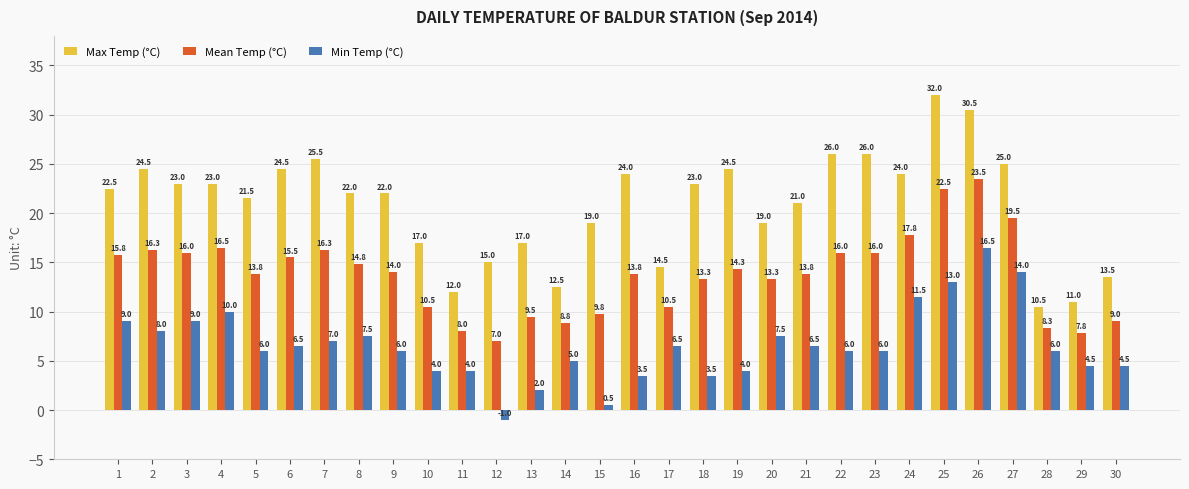

Where does the Min Temp (°C) series first go above 6?

1